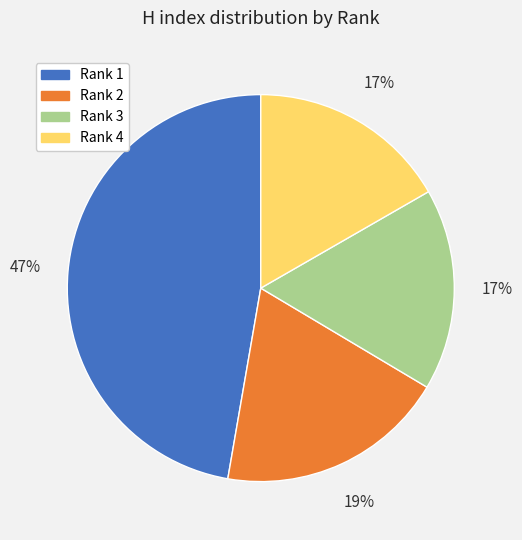

Which category has the biggest portion of the pie?

Rank 1